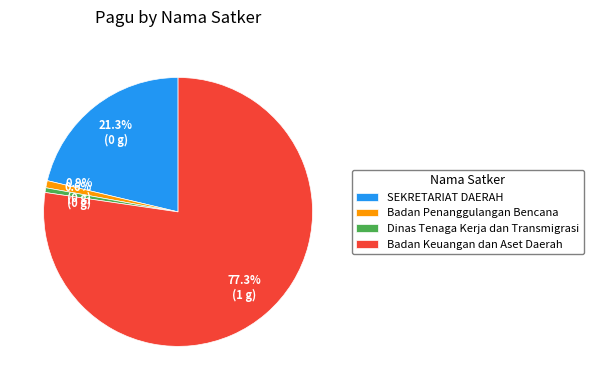

Between Badan Penanggulangan Bencana and SEKRETARIAT DAERAH, which is larger?

SEKRETARIAT DAERAH